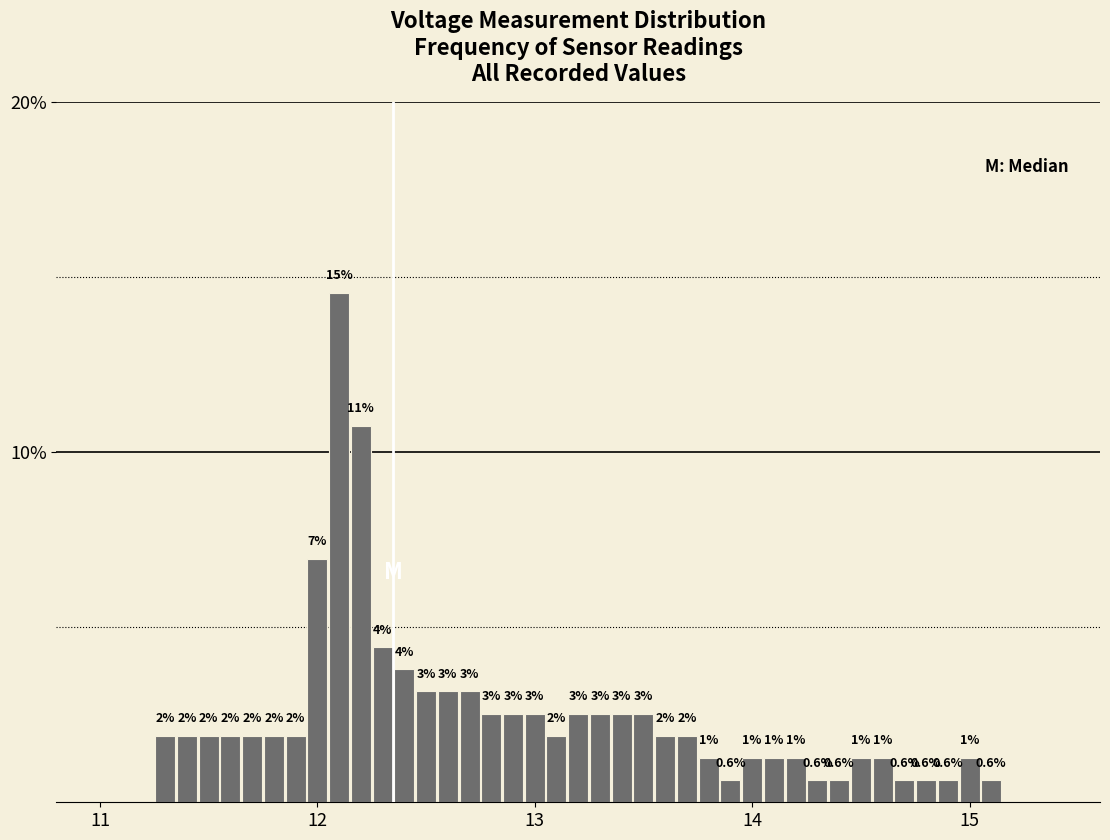

Read against the x-axis, roughly where is the centre of the tallest bar?

12.1